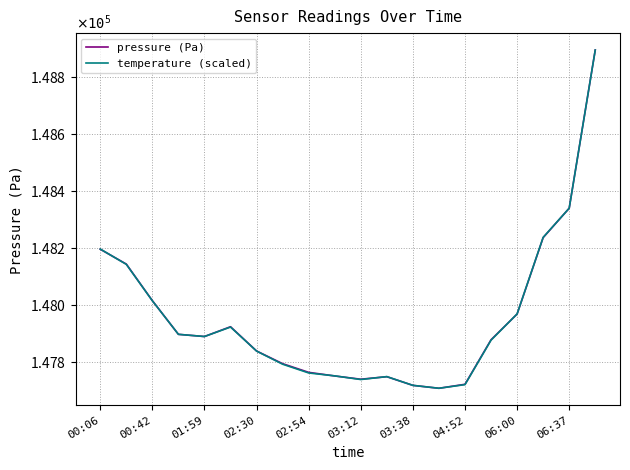

Is this an area chart (filled region under the line)?

No